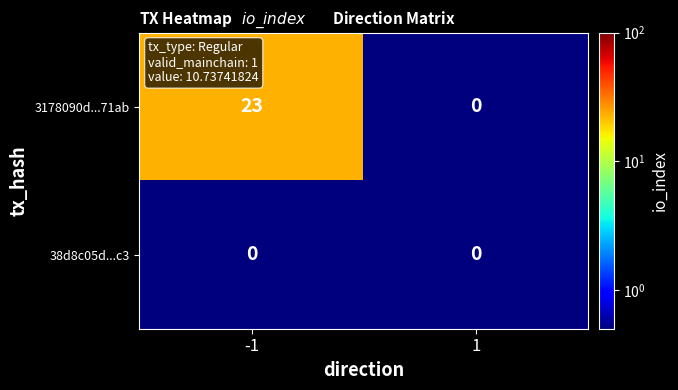

At which category is the sum across all series the highest?

-1